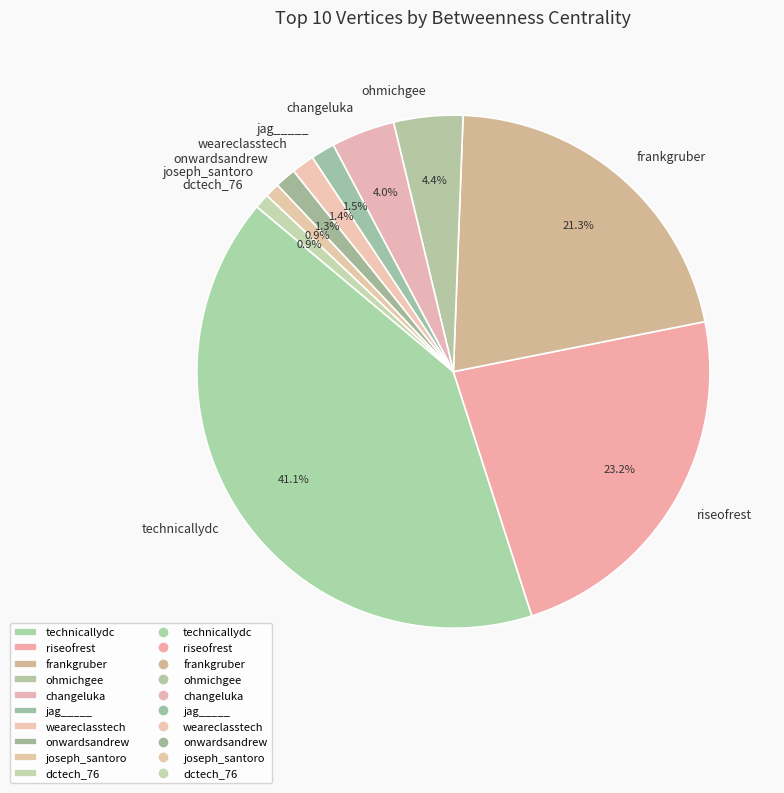

Between dctech_76 and riseofrest, which is larger?

riseofrest